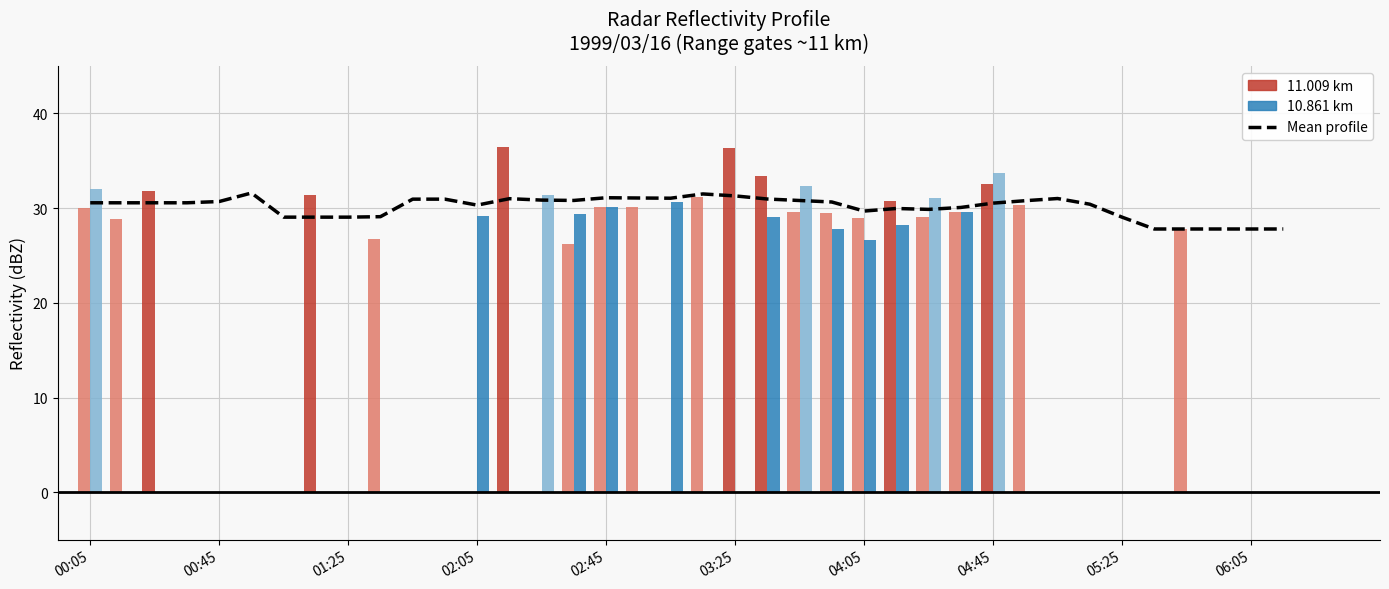

Count the number of categories in the chart.

38